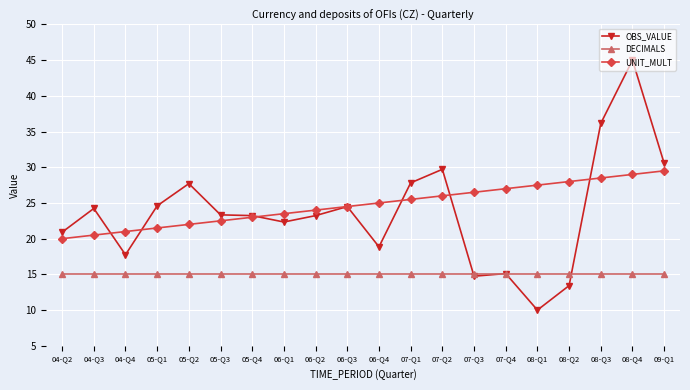

At which label does OBS_VALUE reach its minimum?

08-Q1